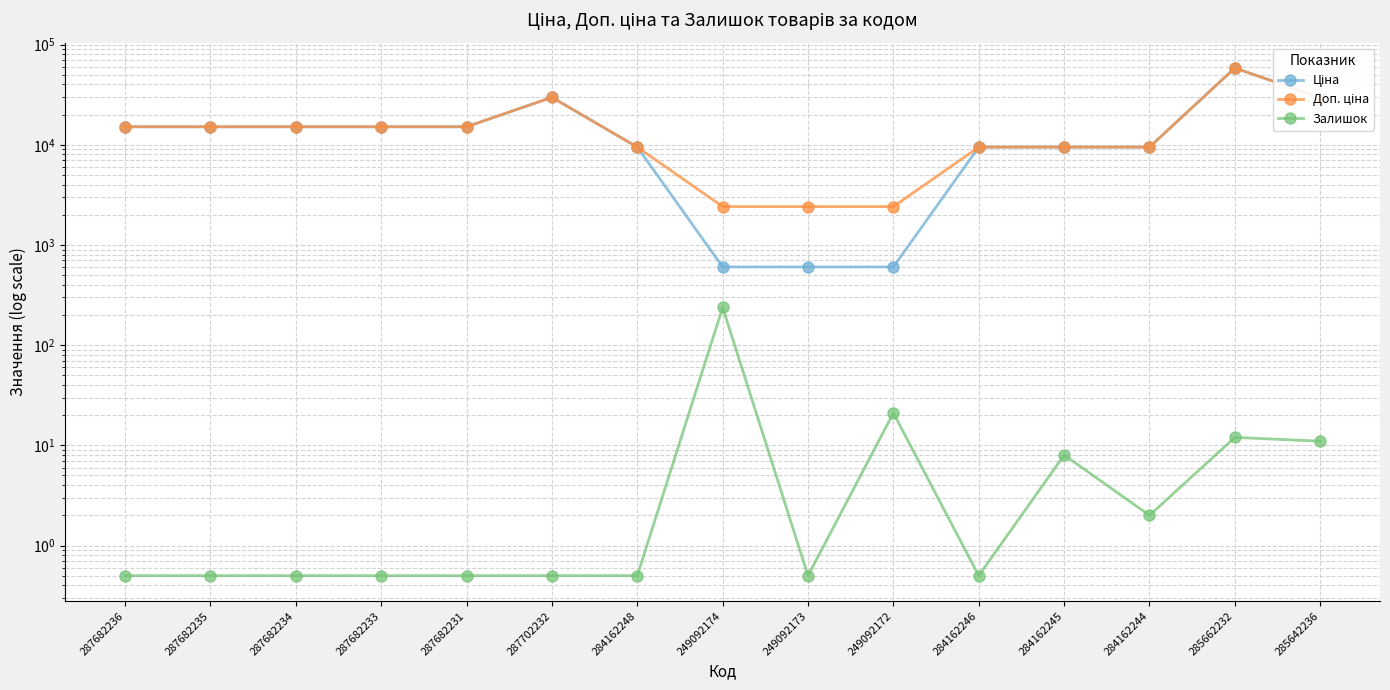

True or false: Доп. ціна has a value of 2414.8 at 249092173.

True